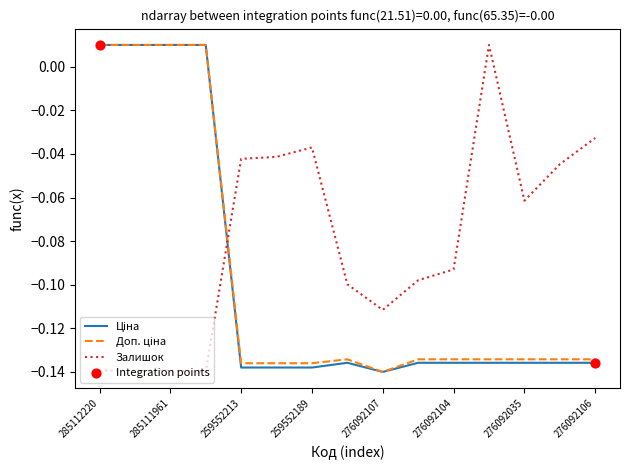

Which series has the largest total across all categories?

Залишок